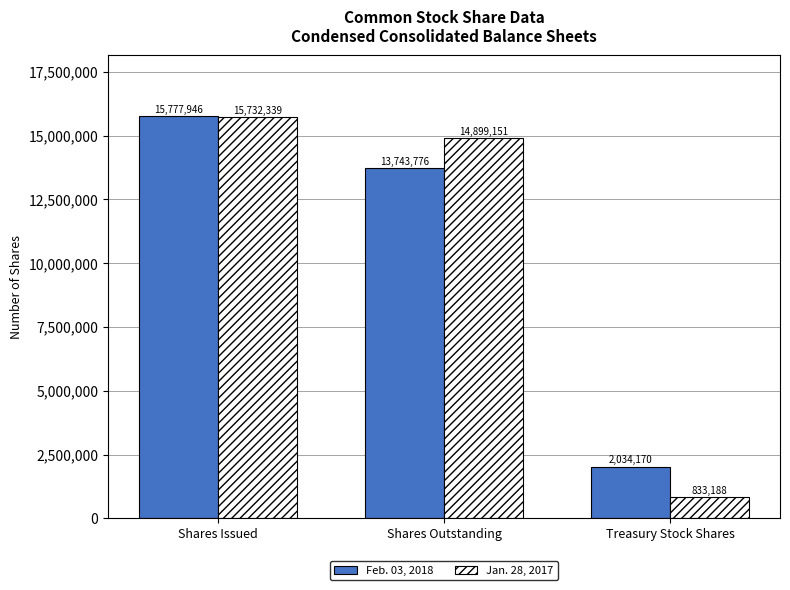

The Jan. 28, 2017 series shows 191022 at Treasury Stock Shares. True or false?

False